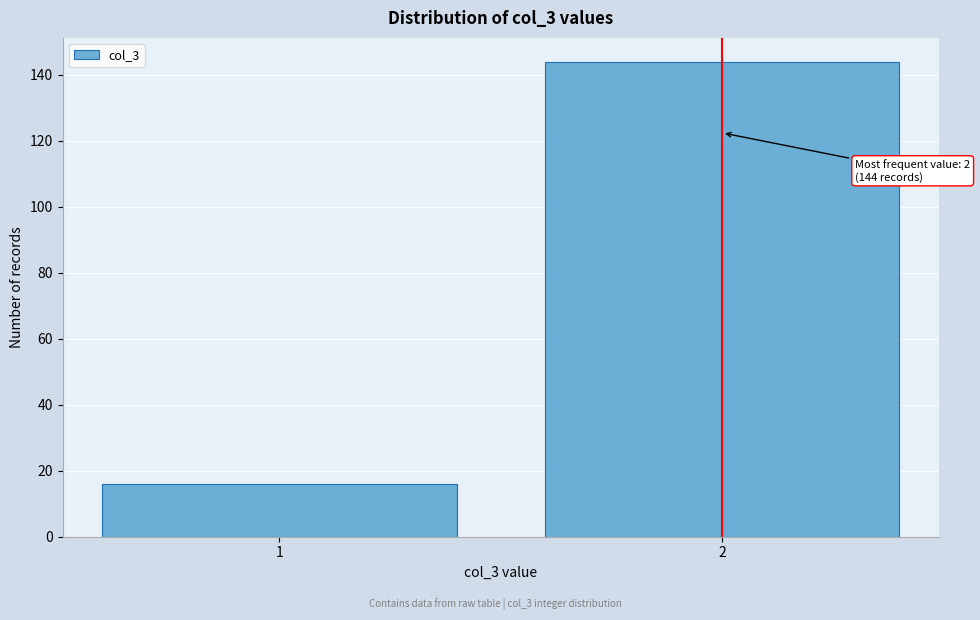

Reading left to right, what are all the values shown in this chart?

1=16	2=144